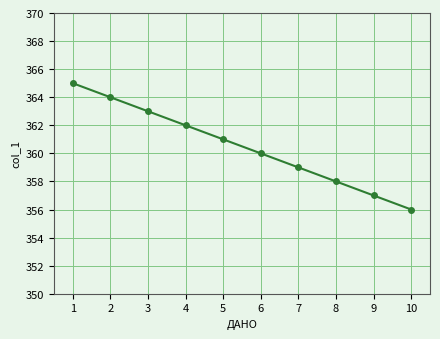

What is the smallest value displayed?

356